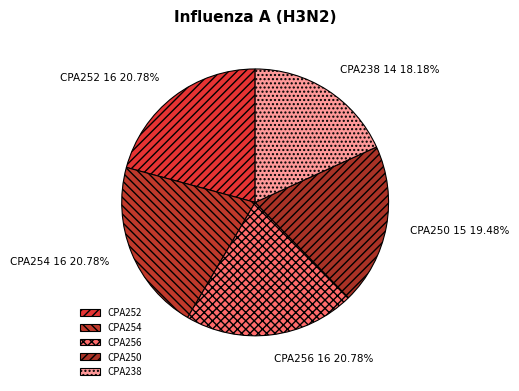

Is the sum of CPA238 and CPA250 greater than half?

No